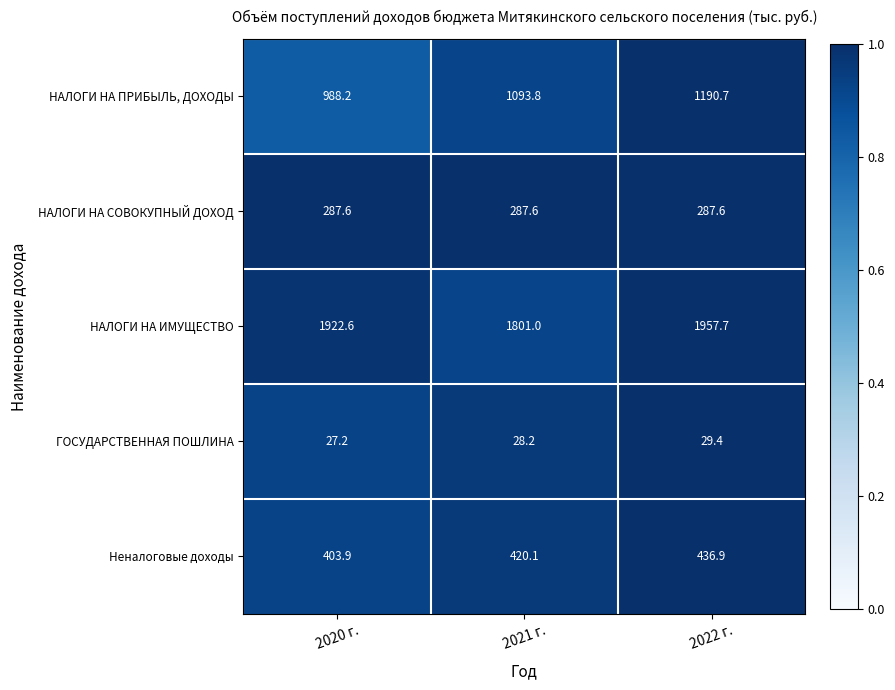

What is the total value across all series at 2021 г.?

3630.7